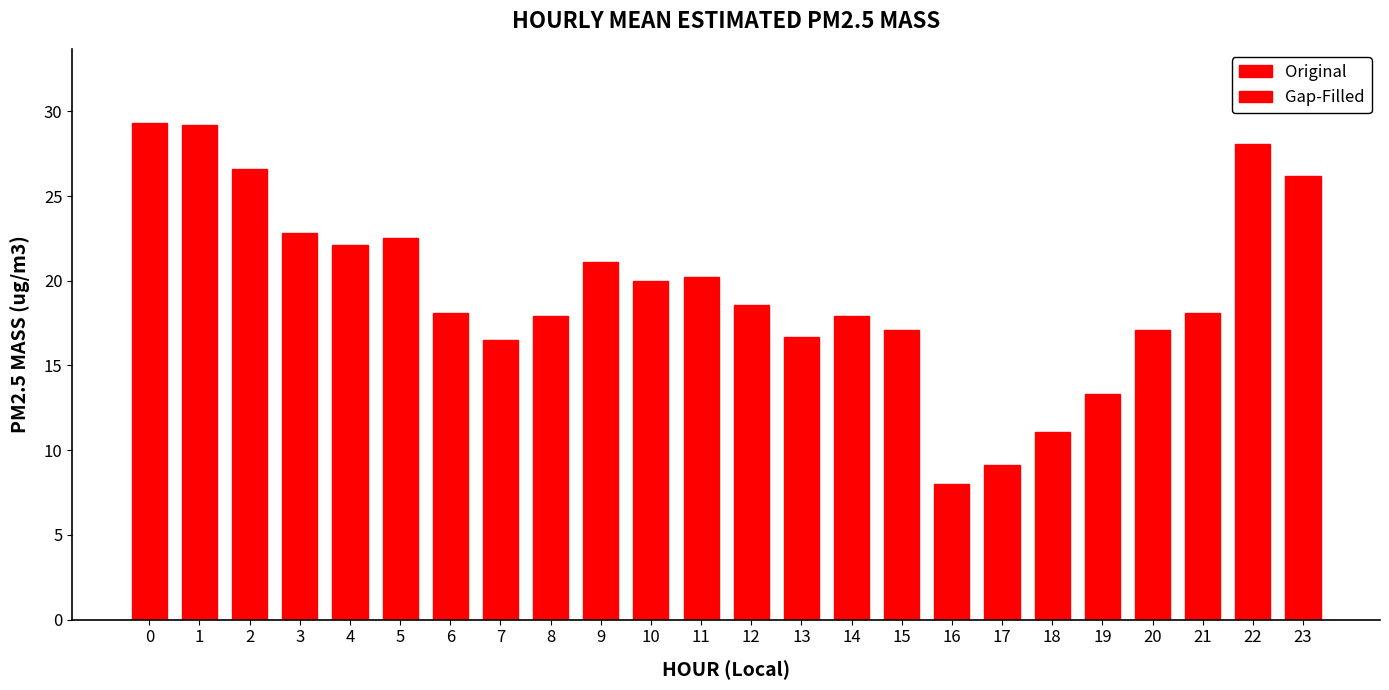

What is the difference between the second highest and minimum values?

21.2